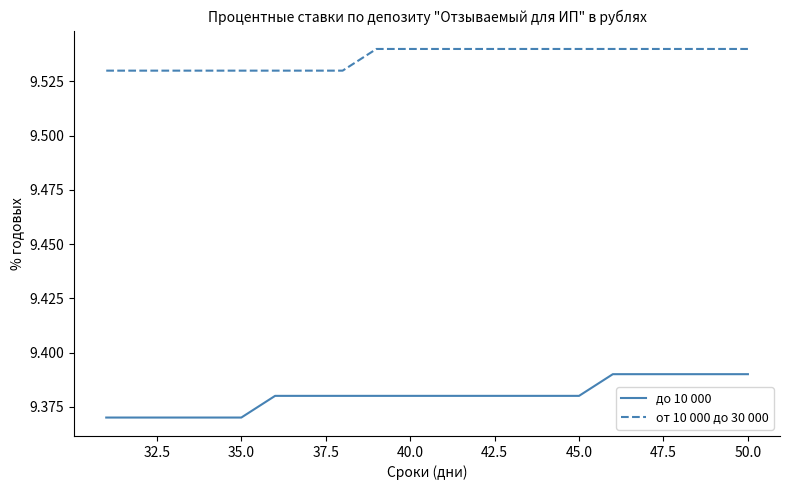

List the series in order of their peak value, highest first.

от 10 000 до 30 000, до 10 000